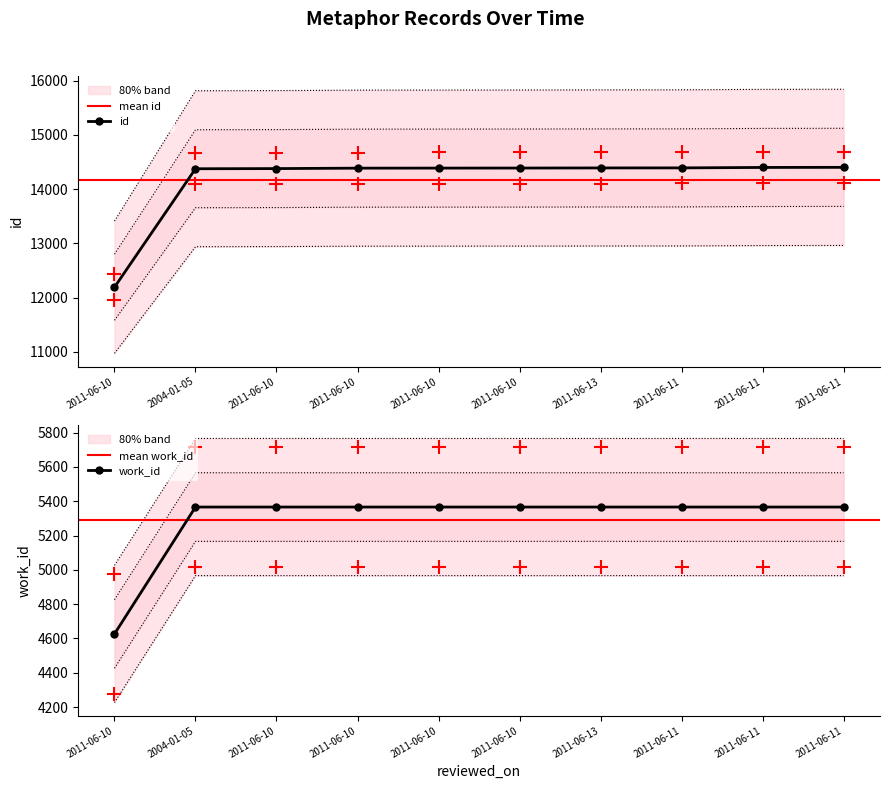

Between 2011-06-13 and 2004-01-05, which is larger?

2011-06-13